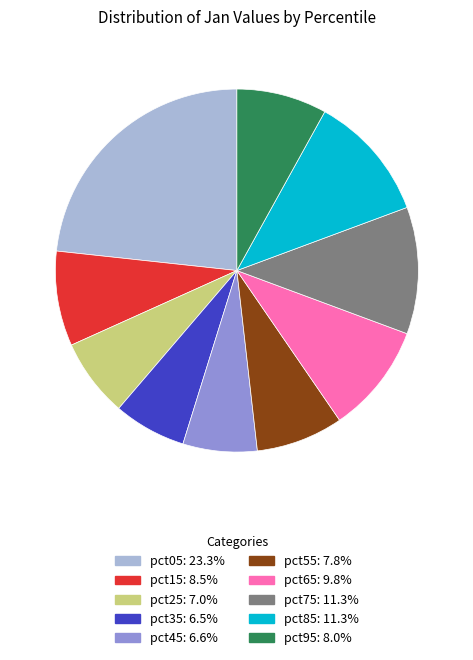

Between pct65 and pct45, which is larger?

pct65